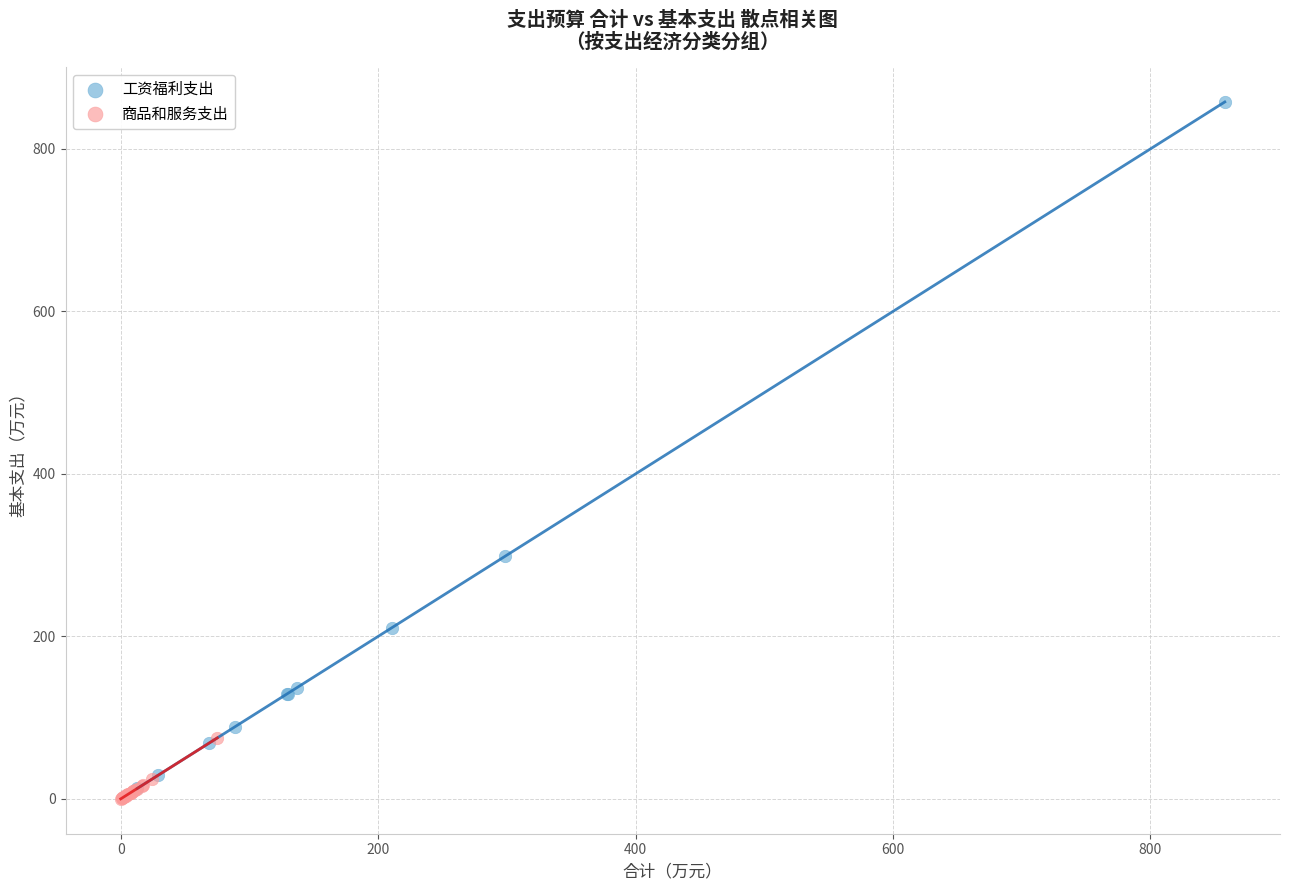

Which series reaches the maximum Y coordinate?

工资福利支出